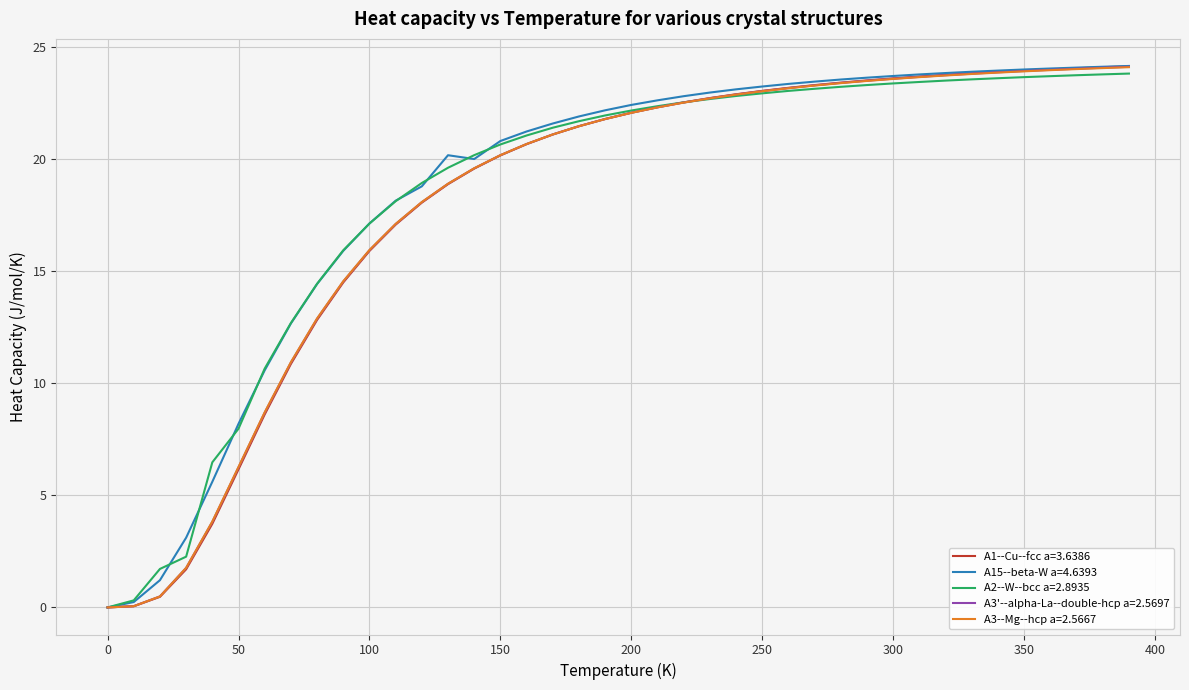

At which label does A2--W--bcc a=2.8935 first exceed 22?

200.0